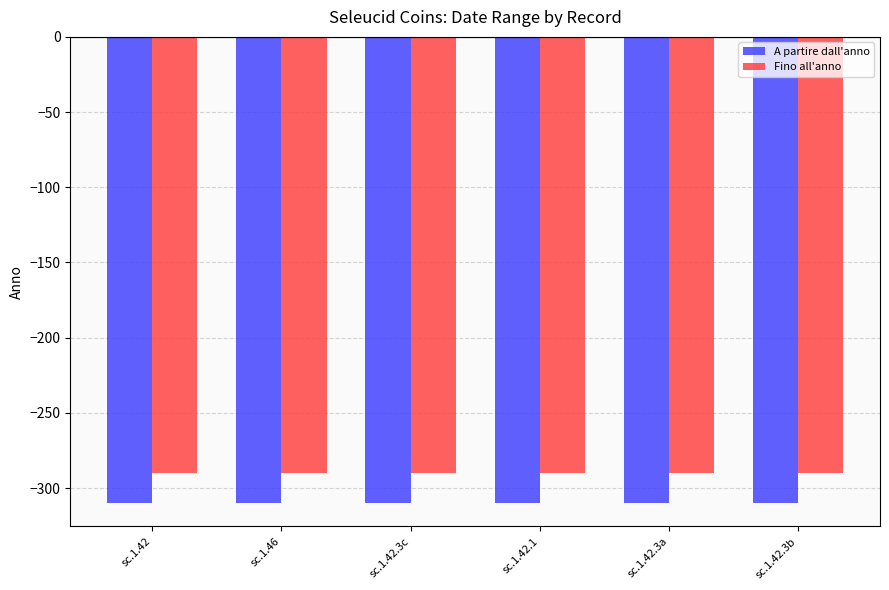

True or false: A partire dall'anno has a value of -310 at sc.1.42.3a.

True